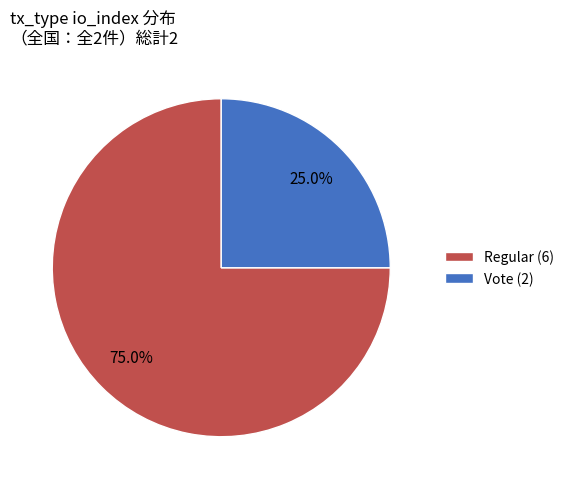

What percentage is the Regular (6) slice, to the nearest percent?

75%